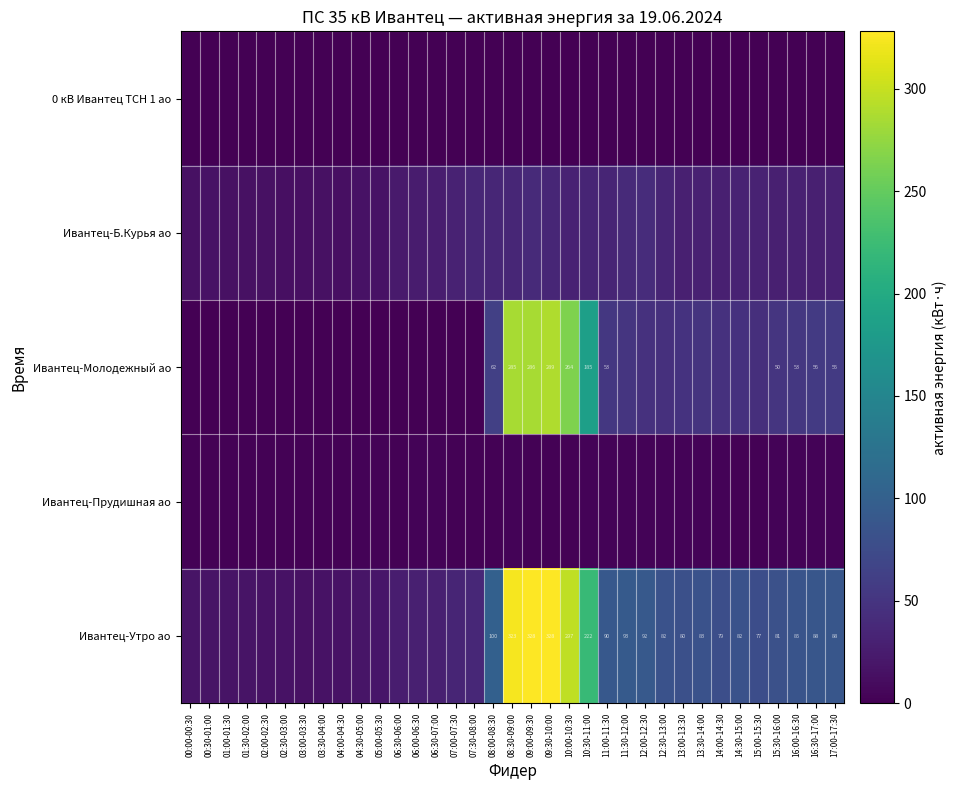

At which label does 0 кВ Ивантец ТСН 1 ао reach its peak?

15:00-15:30